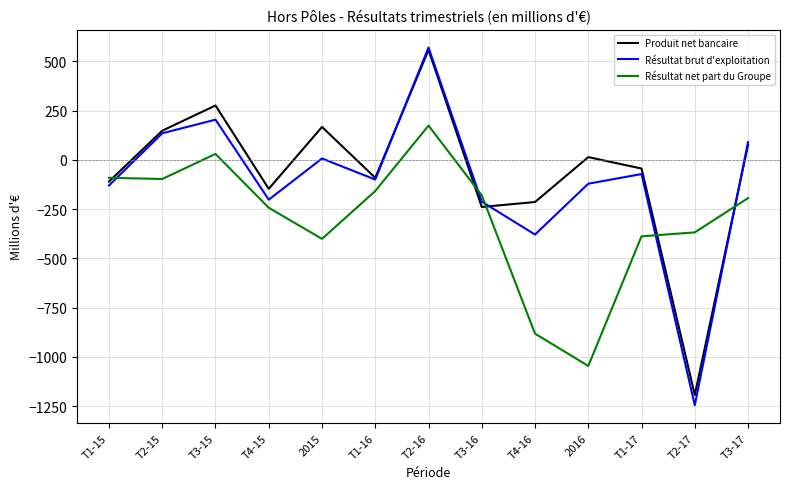

Is it true that Produit net bancaire equals 558 at T2-16?

True